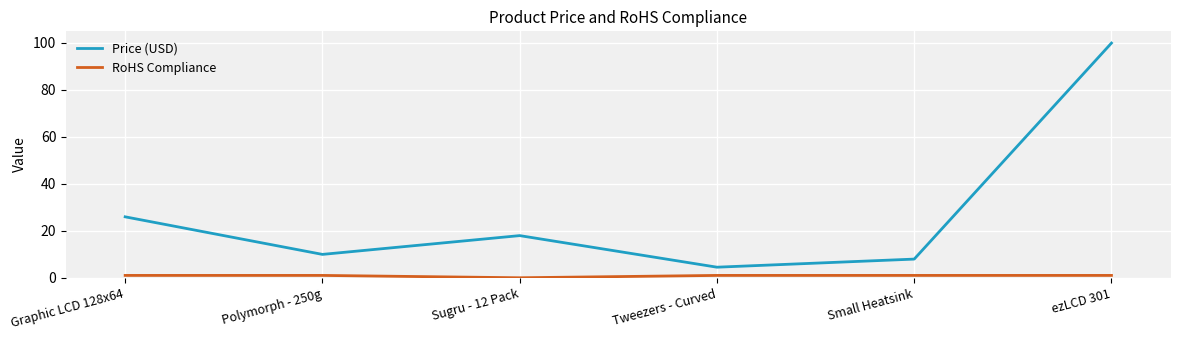

Which series has the widest spread of values?

Price (USD)